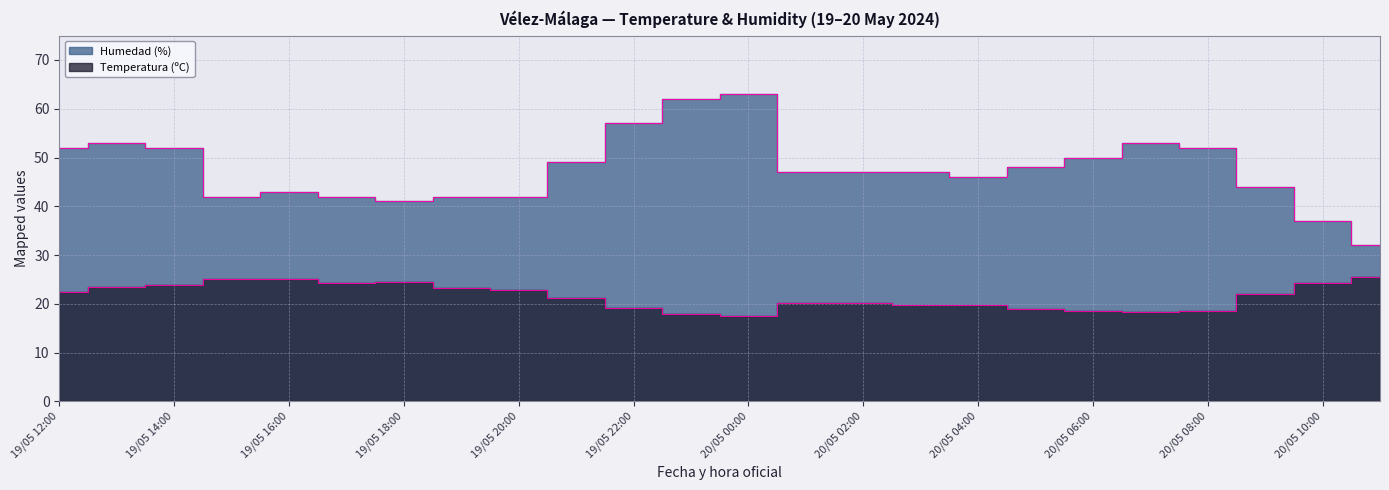

Is the value of Humedad (%) at 19/05 13:00 greater than the value of Temperatura (ºC) at 20/05 02:00?

Yes